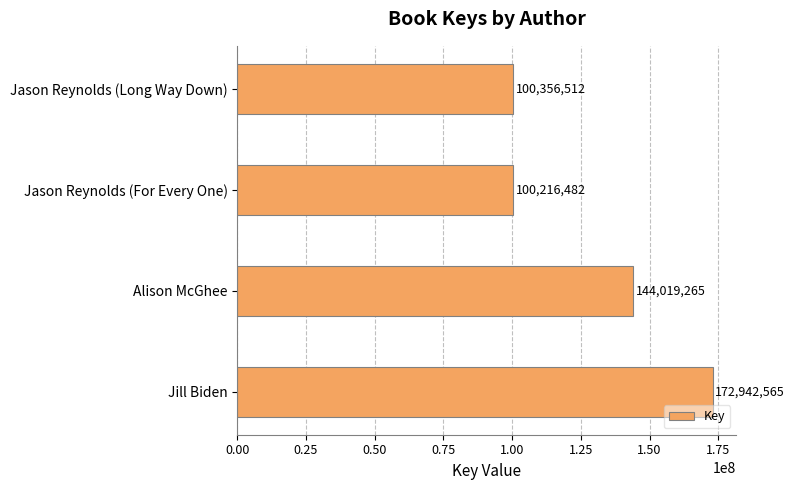

Is it true that the value at Jill Biden is 172942565?

True